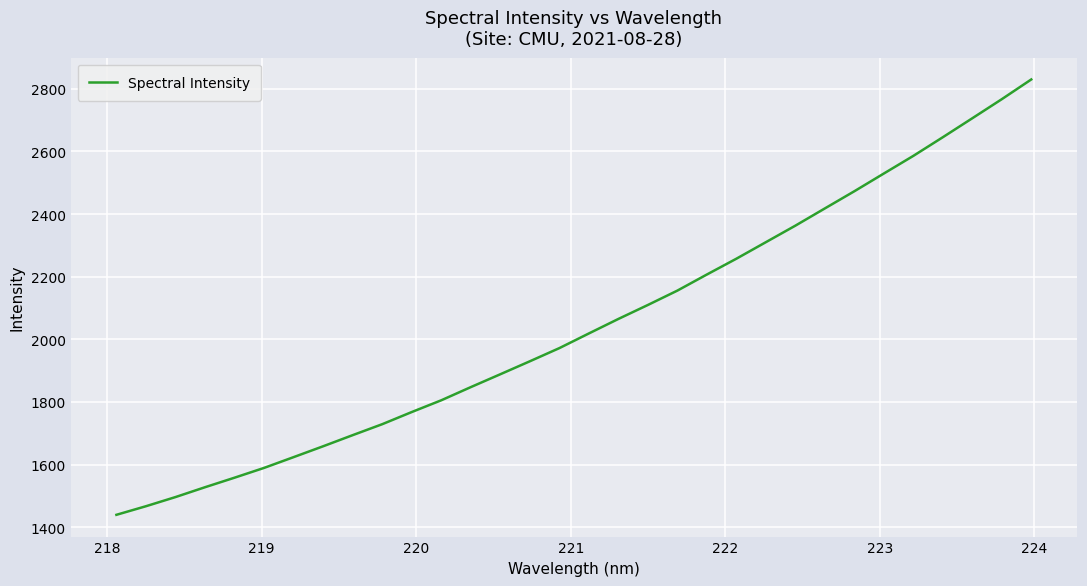

What is the greatest value displayed?

2830.1